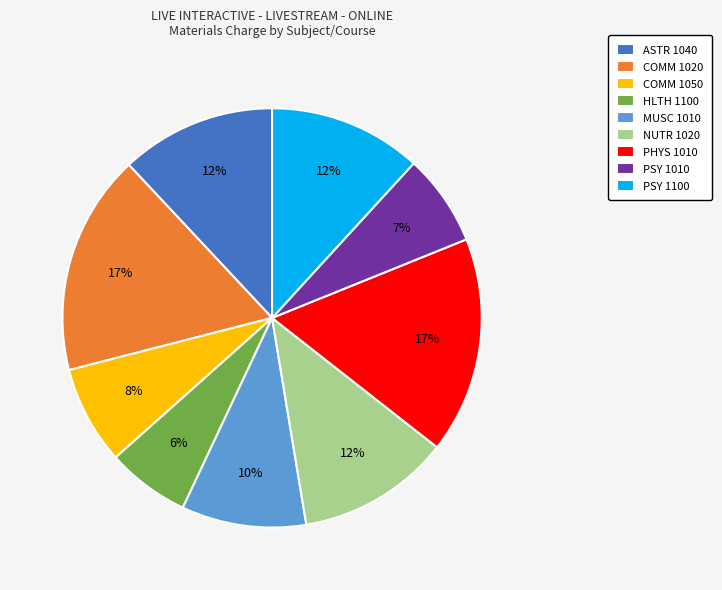

To the nearest percent, what is the difference between the largest and smallest slice percentages?

11%